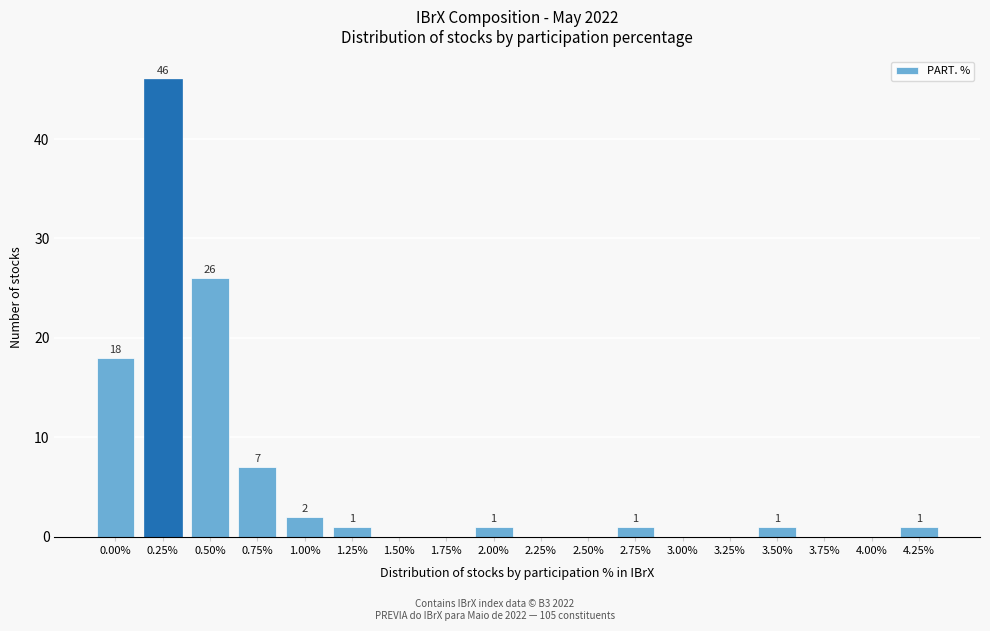

Reading left to right, list all the values displayed in this chart.

0.00%=18	0.25%=46	0.50%=26	0.75%=7	1.00%=2	1.25%=1	1.50%=0	1.75%=0	2.00%=1	2.25%=0	2.50%=0	2.75%=1	3.00%=0	3.25%=0	3.50%=1	3.75%=0	4.00%=0	4.25%=1